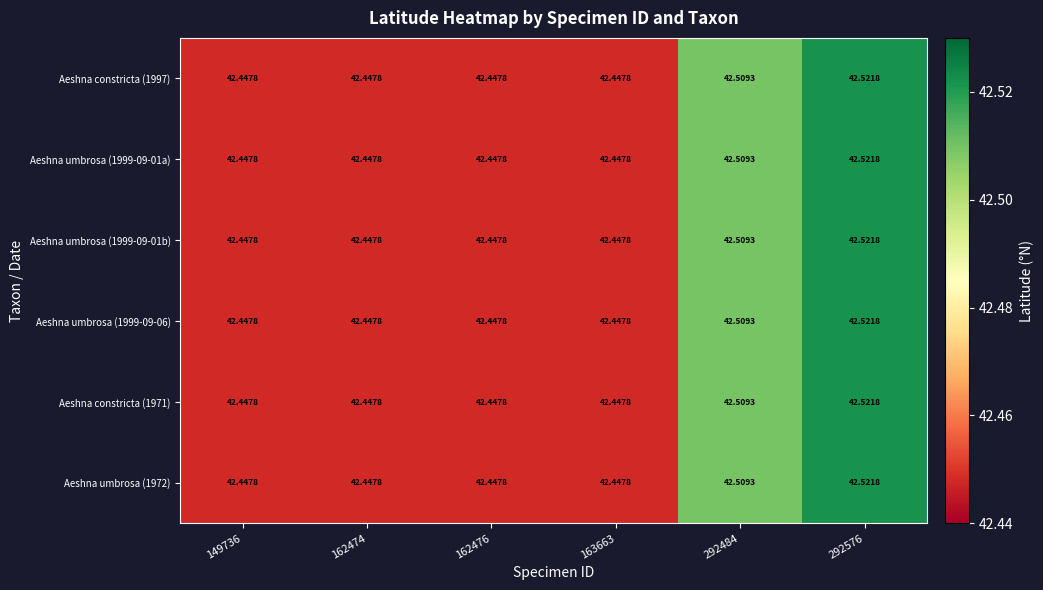

Is the value of Aeshna umbrosa (1999-09-01b) at 292484 greater than the value of Aeshna umbrosa (1972) at 162476?

Yes